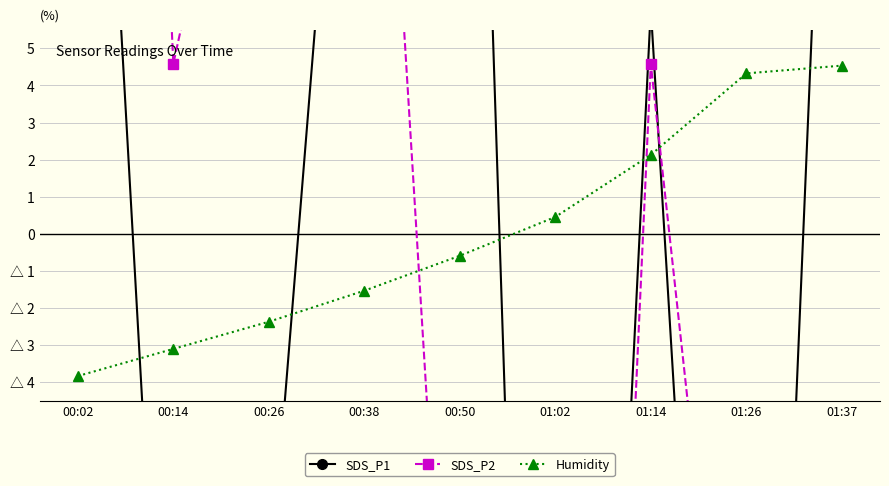

Where is the first local maximum for SDS_P2?

00:38